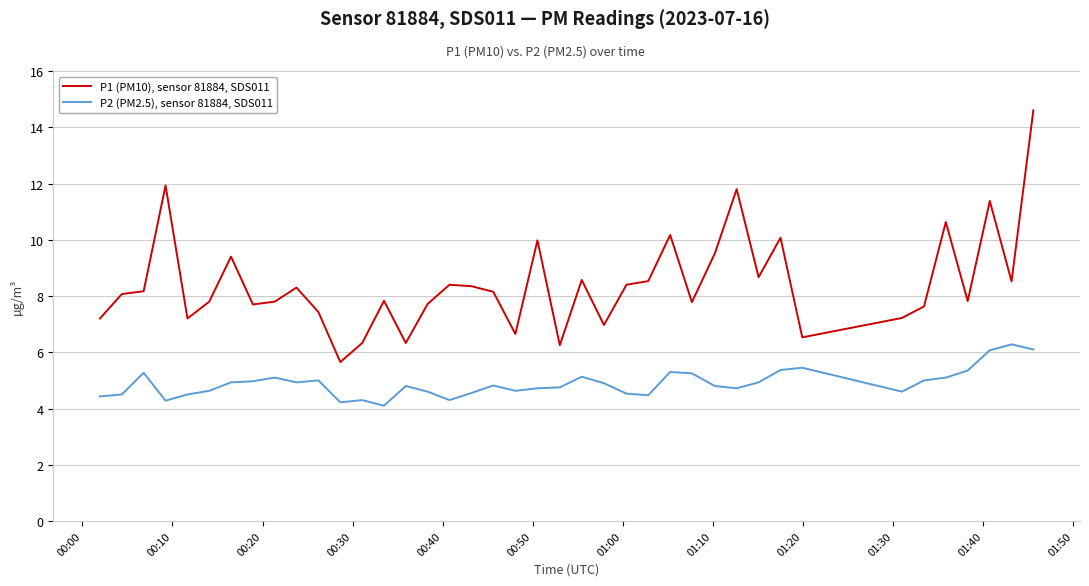

What is the greatest value displayed?

14.6